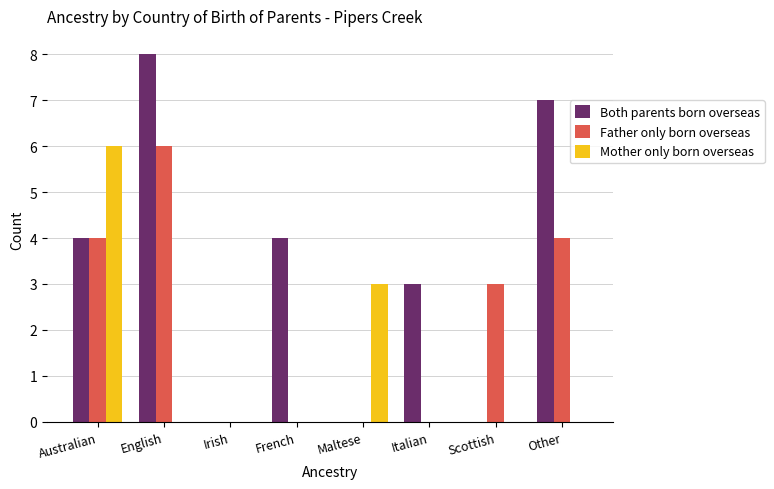

What are all the series names shown in the legend?

Both parents born overseas, Father only born overseas, Mother only born overseas